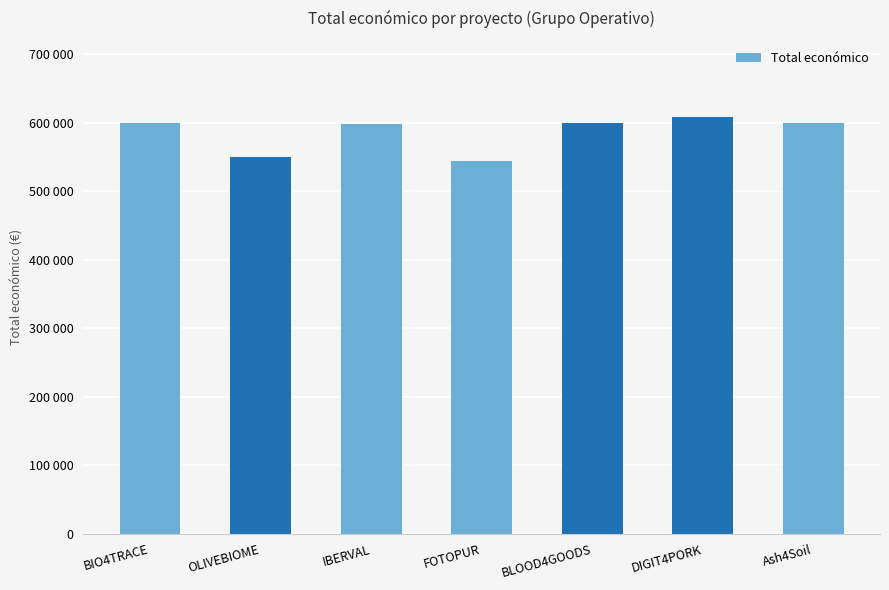

What is the change in value from FOTOPUR to BLOOD4GOODS?

+55214